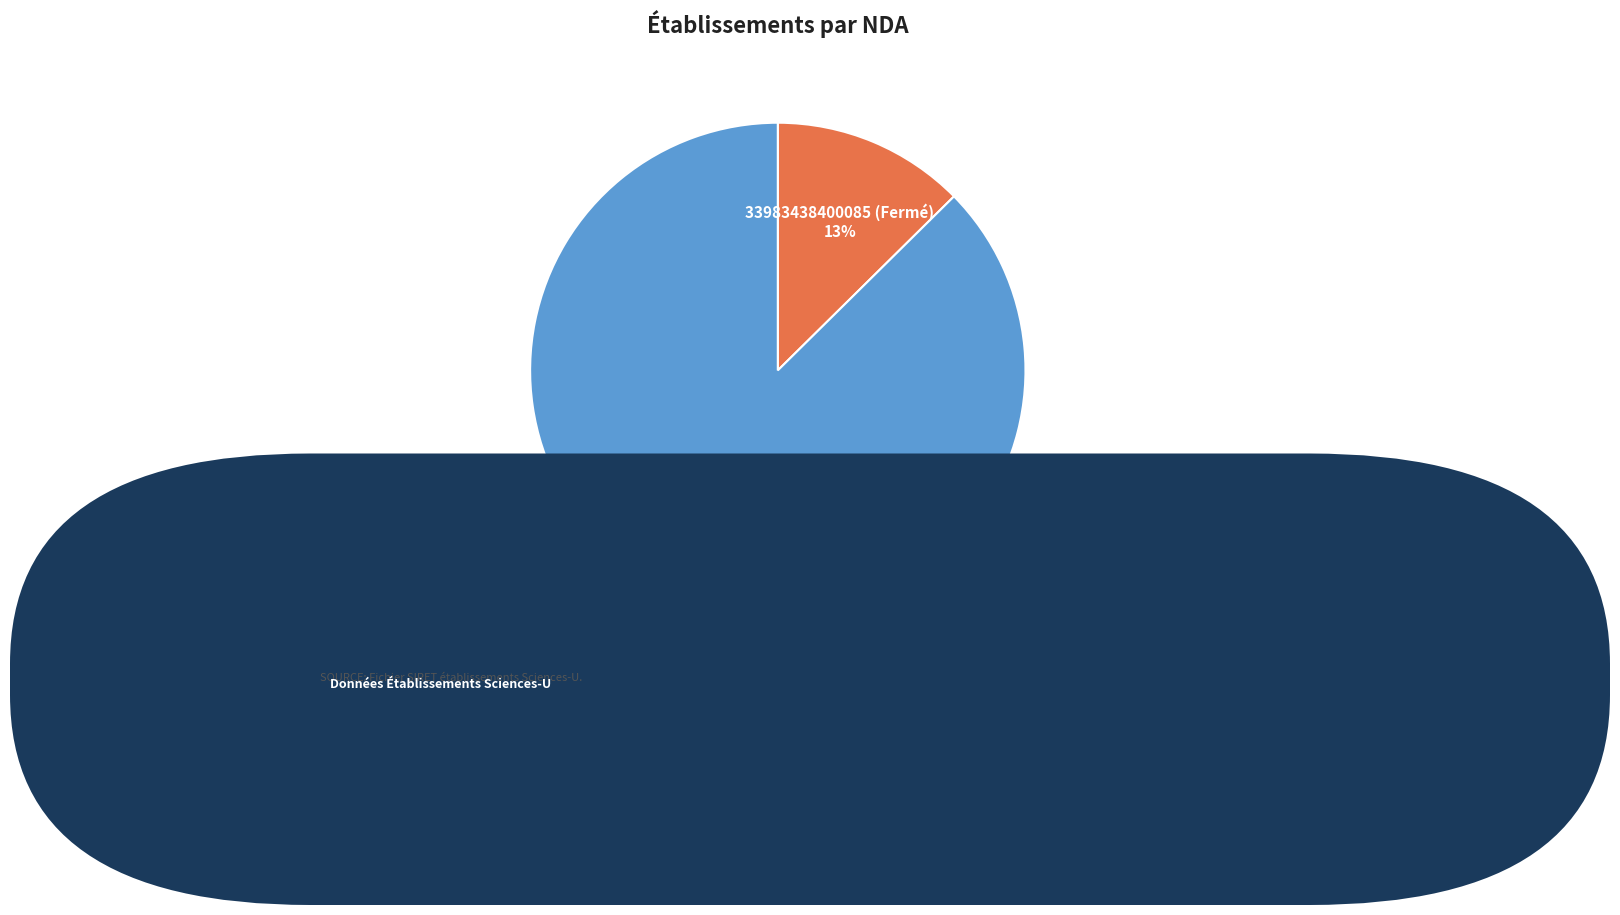

What percentage is the 35176587000032 (Actif) slice, to the nearest percent?

87%